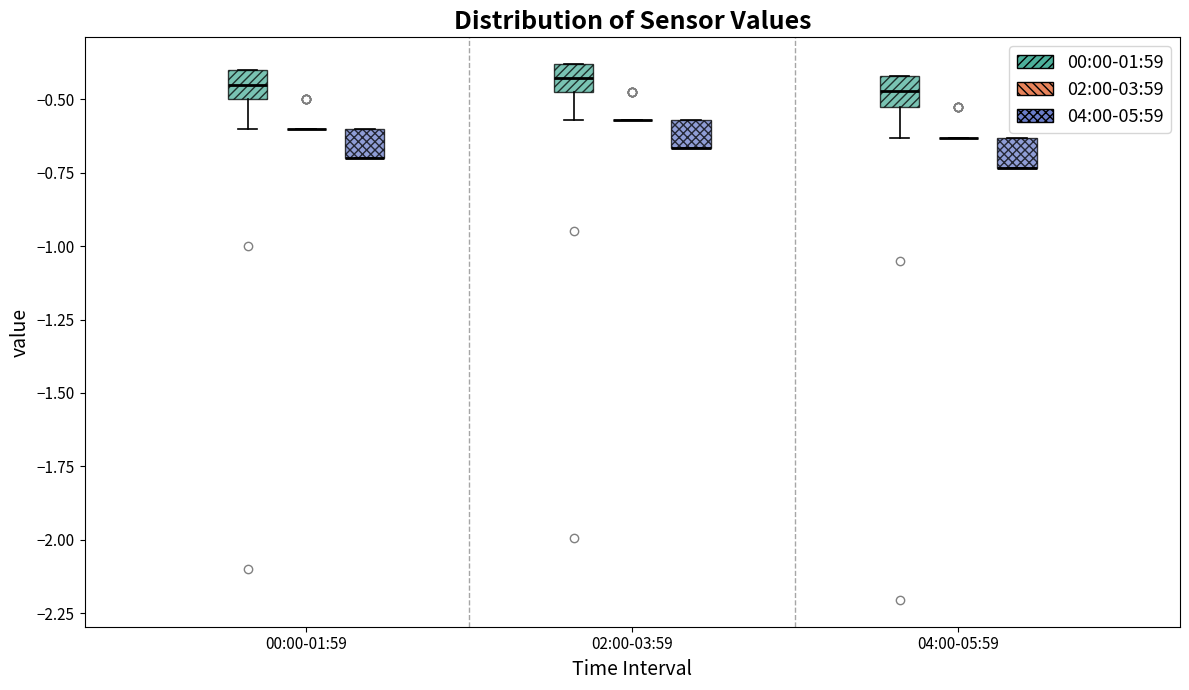

Reading left to right, transcribe this box plot: for each box, give where its median line is, the range the box spans, and where its two whiskers end, as read against the y-axis. The values are not printed on the chart, so give them approximately, as read against the axis.

00:00-01:59 (00:00-01:59): median -0.45, box -0.50 to -0.40, whiskers -0.60 to -0.40
00:00-01:59 (02:00-03:59): box collapsed to a line at -0.60, whiskers -0.60 to -0.60
00:00-01:59 (04:00-05:59): median -0.70 (drawn on the box's lower edge), box -0.70 to -0.60, whiskers -0.70 to -0.60
02:00-03:59 (00:00-01:59): median -0.45 (inside the box), box -0.45 to -0.40, whiskers -0.55 to -0.40
02:00-03:59 (02:00-03:59): box collapsed to a line at -0.55, whiskers -0.55 to -0.55
02:00-03:59 (04:00-05:59): median -0.65 (drawn on the box's lower edge), box -0.65 to -0.55, whiskers -0.65 to -0.55
04:00-05:59 (00:00-01:59): median -0.45, box -0.50 to -0.40, whiskers -0.65 to -0.40
04:00-05:59 (02:00-03:59): box collapsed to a line at -0.65, whiskers -0.65 to -0.65
04:00-05:59 (04:00-05:59): median -0.75 (drawn on the box's lower edge), box -0.75 to -0.65, whiskers -0.75 to -0.65